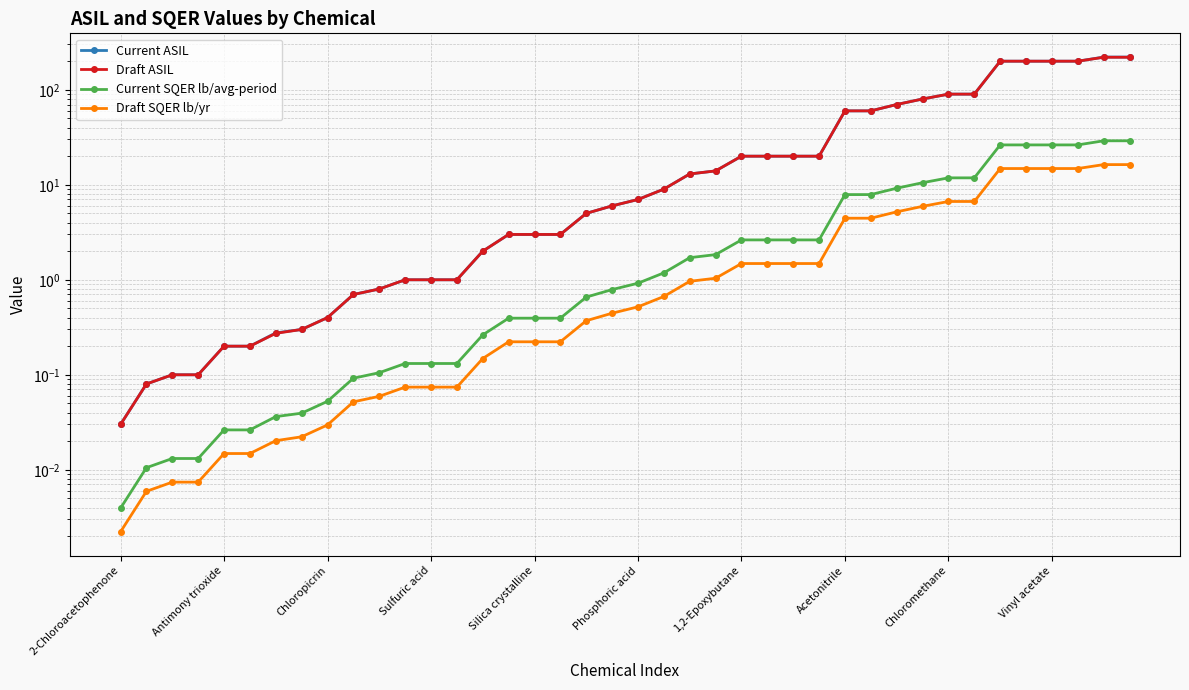

Does the chart display data point markers on the line(s)?

Yes